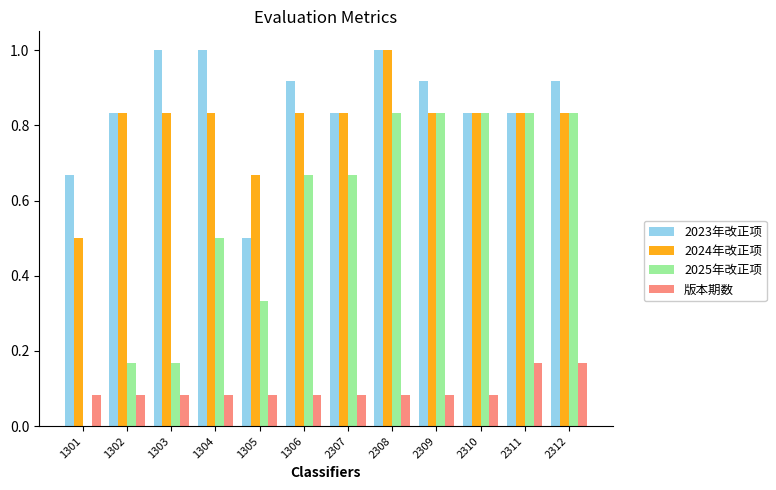

How many groups of bars are there?

12